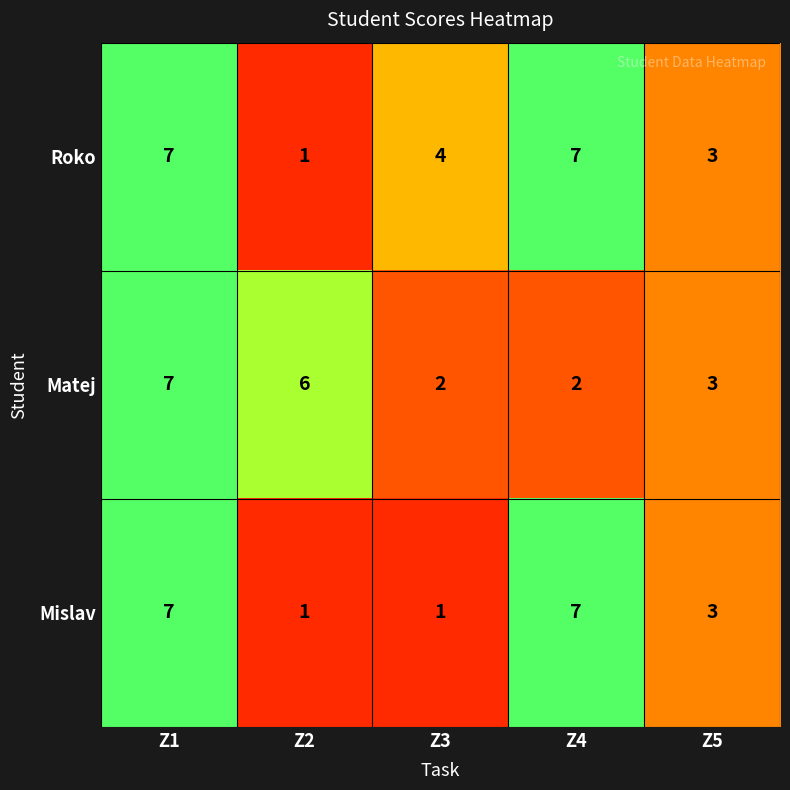

List the series in order of their overall mean, lowest first.

Mislav, Matej, Roko